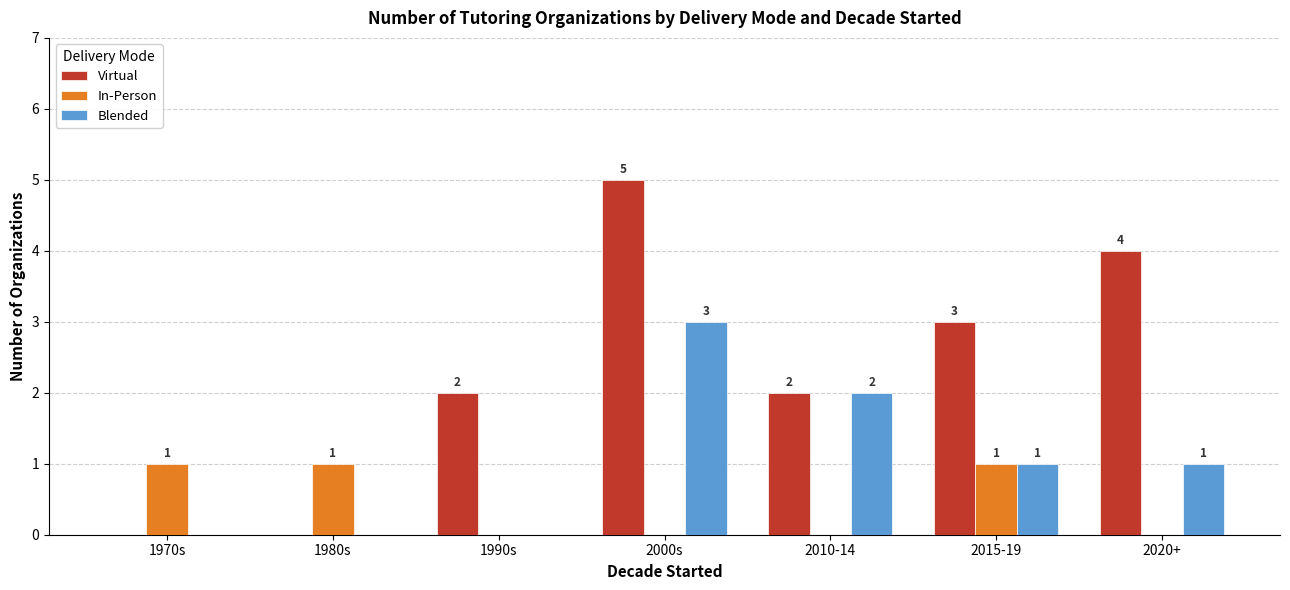

What is the greatest value displayed?

5